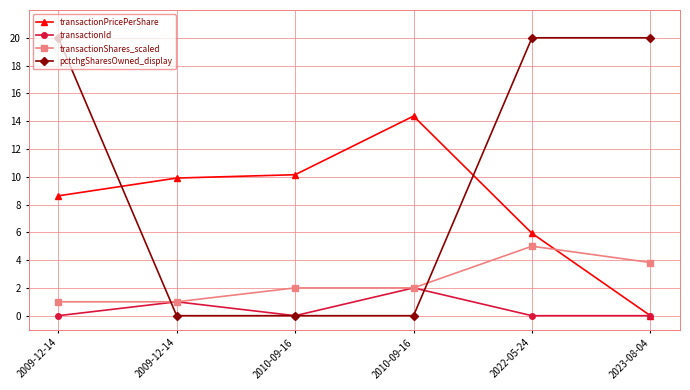

Reading right to left, transcribe all the data shown in this chart.

transactionPricePerShare: 0.0	5.9	14.4	10.1	9.9	8.6
transactionId: 0.0	0.0	2.0	0.0	1.0	0.0
transactionShares_scaled: 3.8	5.0	2.0	2.0	1.0	1.0
pctchgSharesOwned_display: 20.0	20.0	0.0	0.0	0.0	20.0